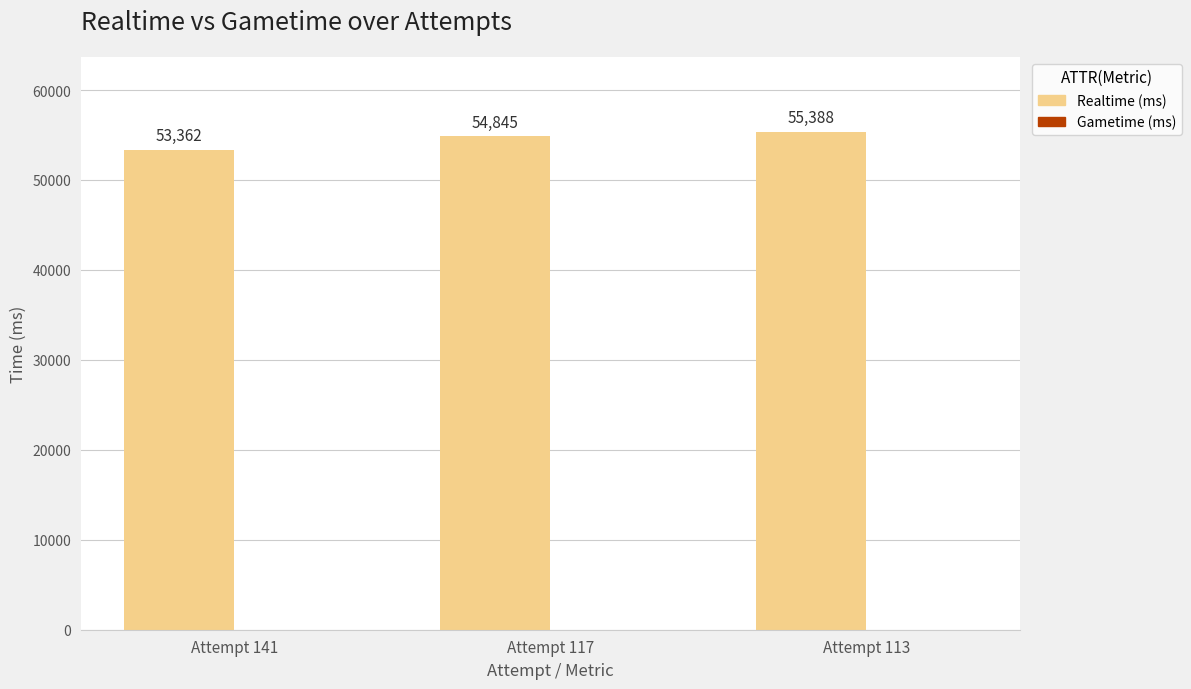

Approximately how many times larger is the value at Attempt 113 compared to Attempt 141?

1.0